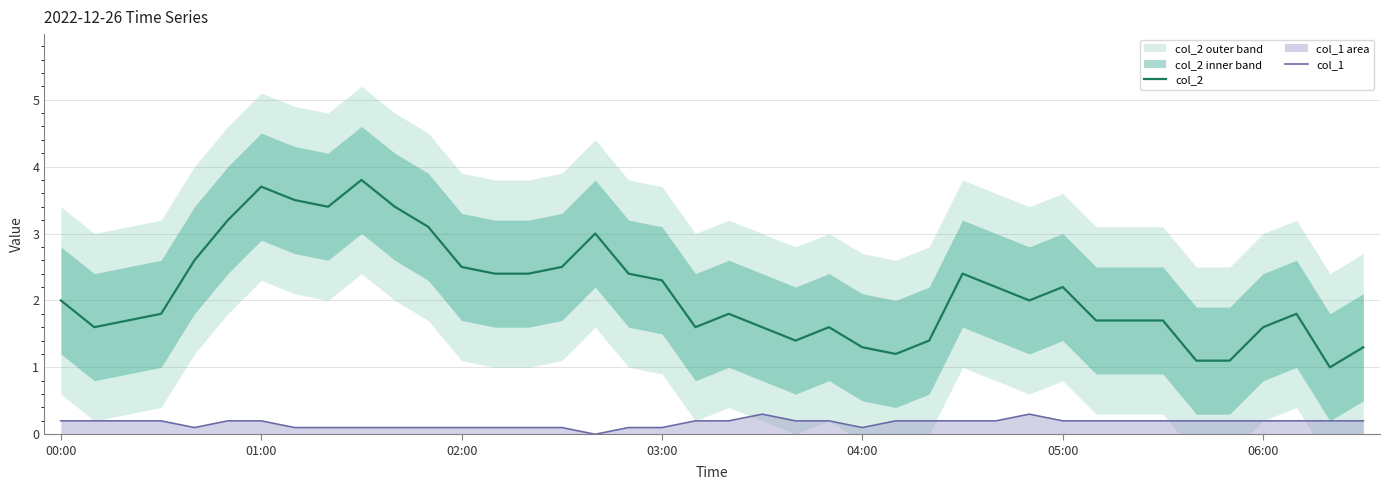

In col_2, how many points are lower than both neighbors (excluding endpoints)?

7